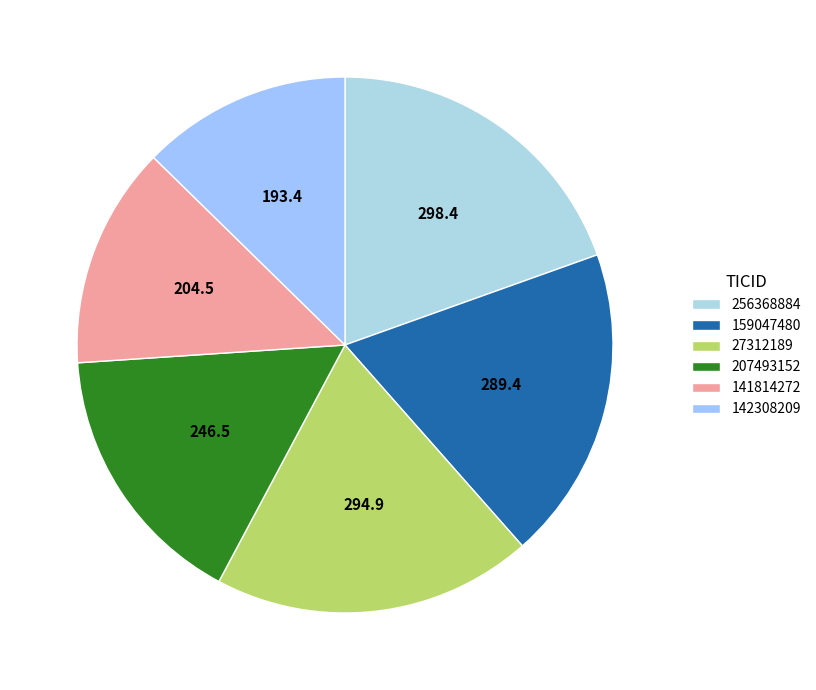

What is the change in value from 256368884 to 159047480?

-9.0